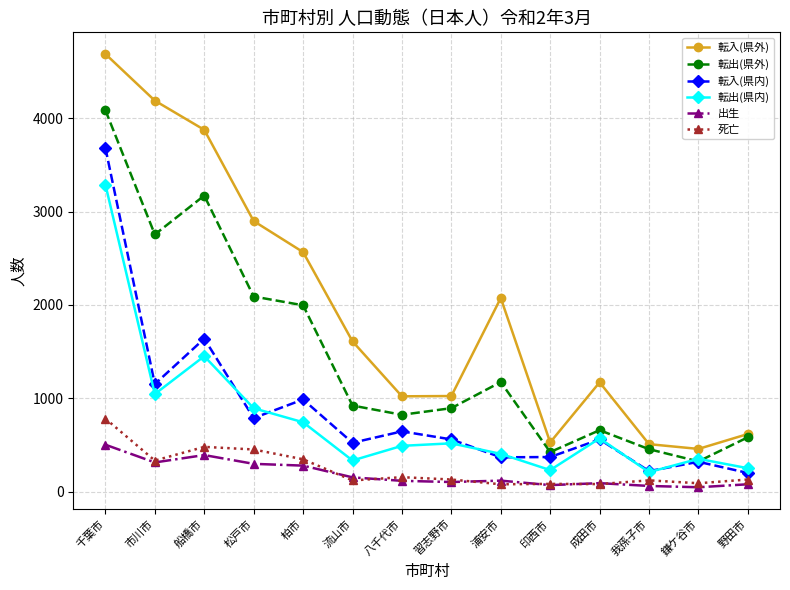

What is the spread (max minus min) of values at 船橋市?

3487